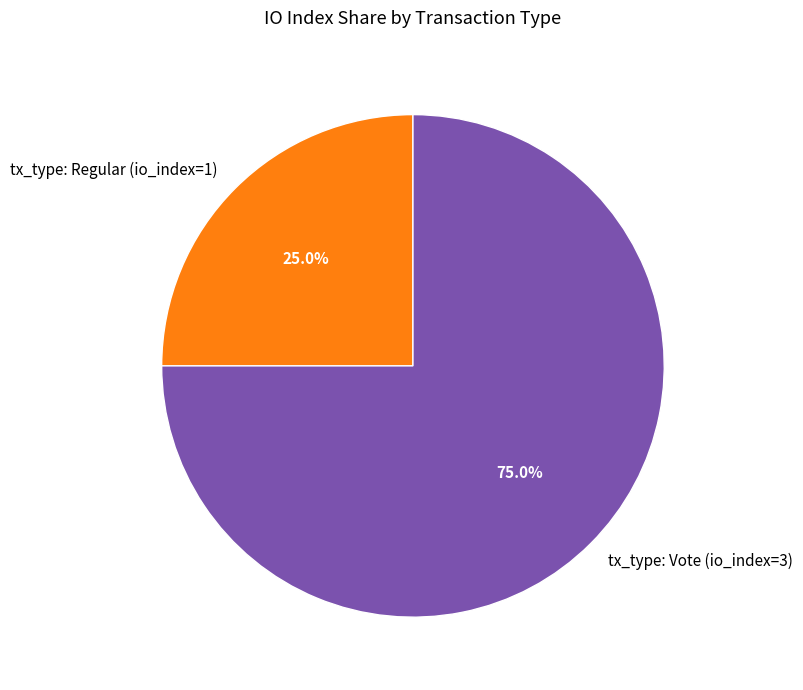

Which slice represents more than half of the pie?

tx_type: Vote (io_index=3)